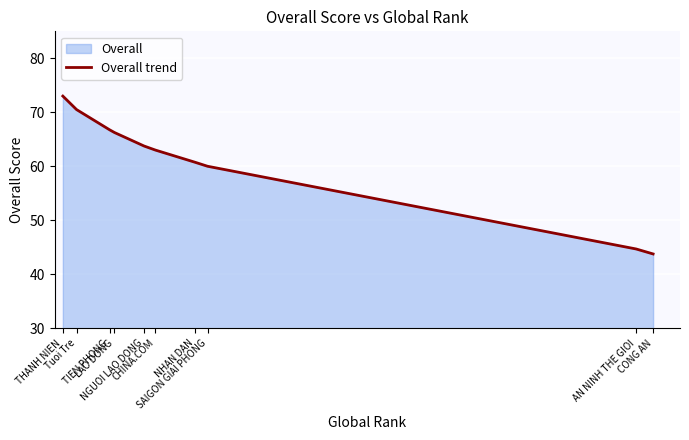

Between SAIGON GIAI PHONG and Tuoi Tre, which is larger?

Tuoi Tre